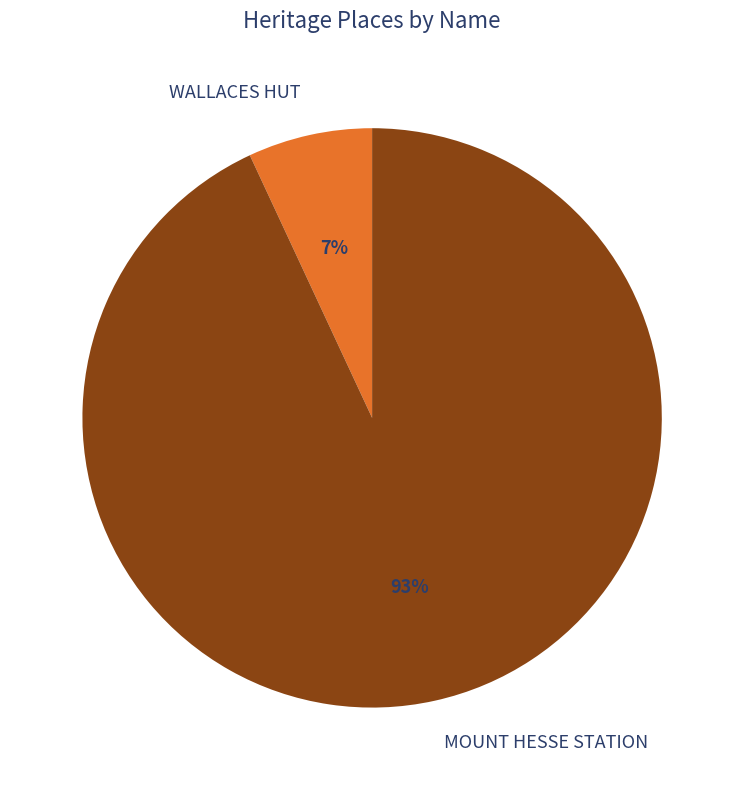

What is the largest slice in the pie chart?

MOUNT HESSE STATION